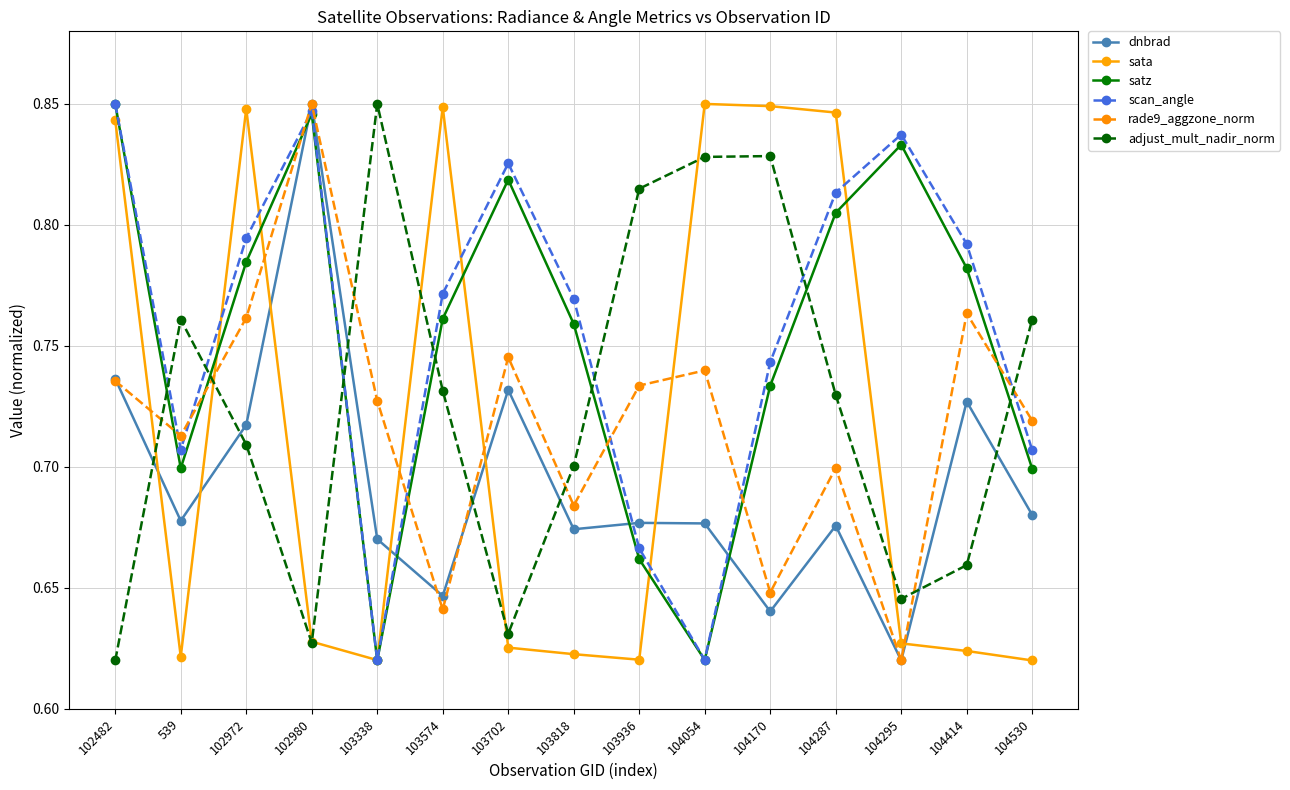

Where is the first local minimum for scan_angle?

539